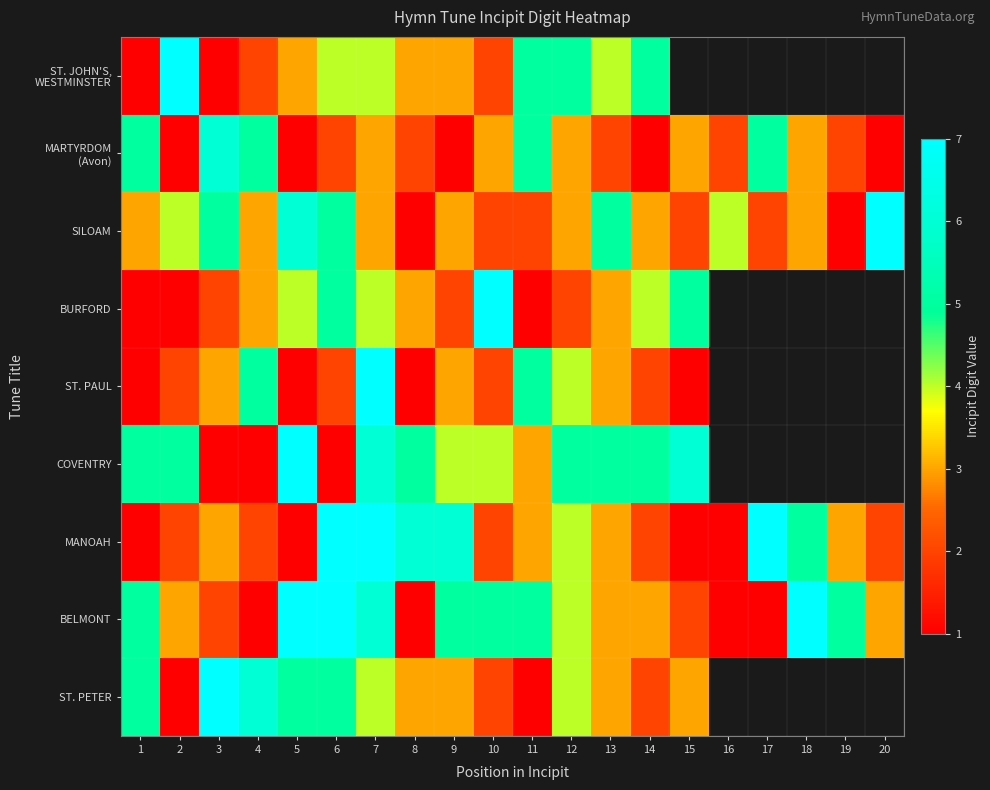

The MANOAH series shows 7.0 at 7. True or false?

True